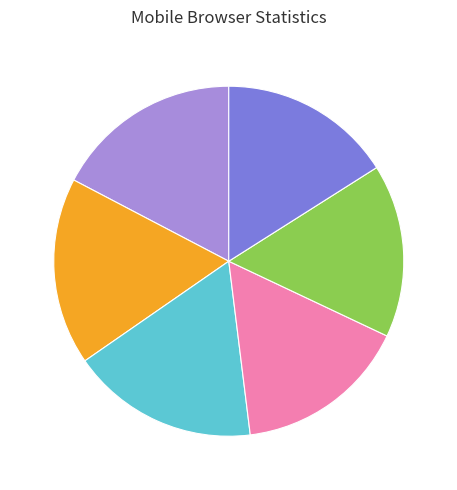

Is there a majority slice in this chart?

No